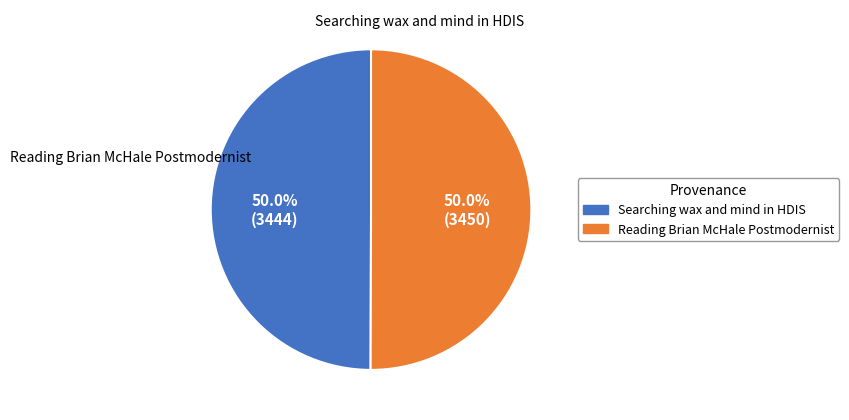

How many slices are in this pie chart?

2